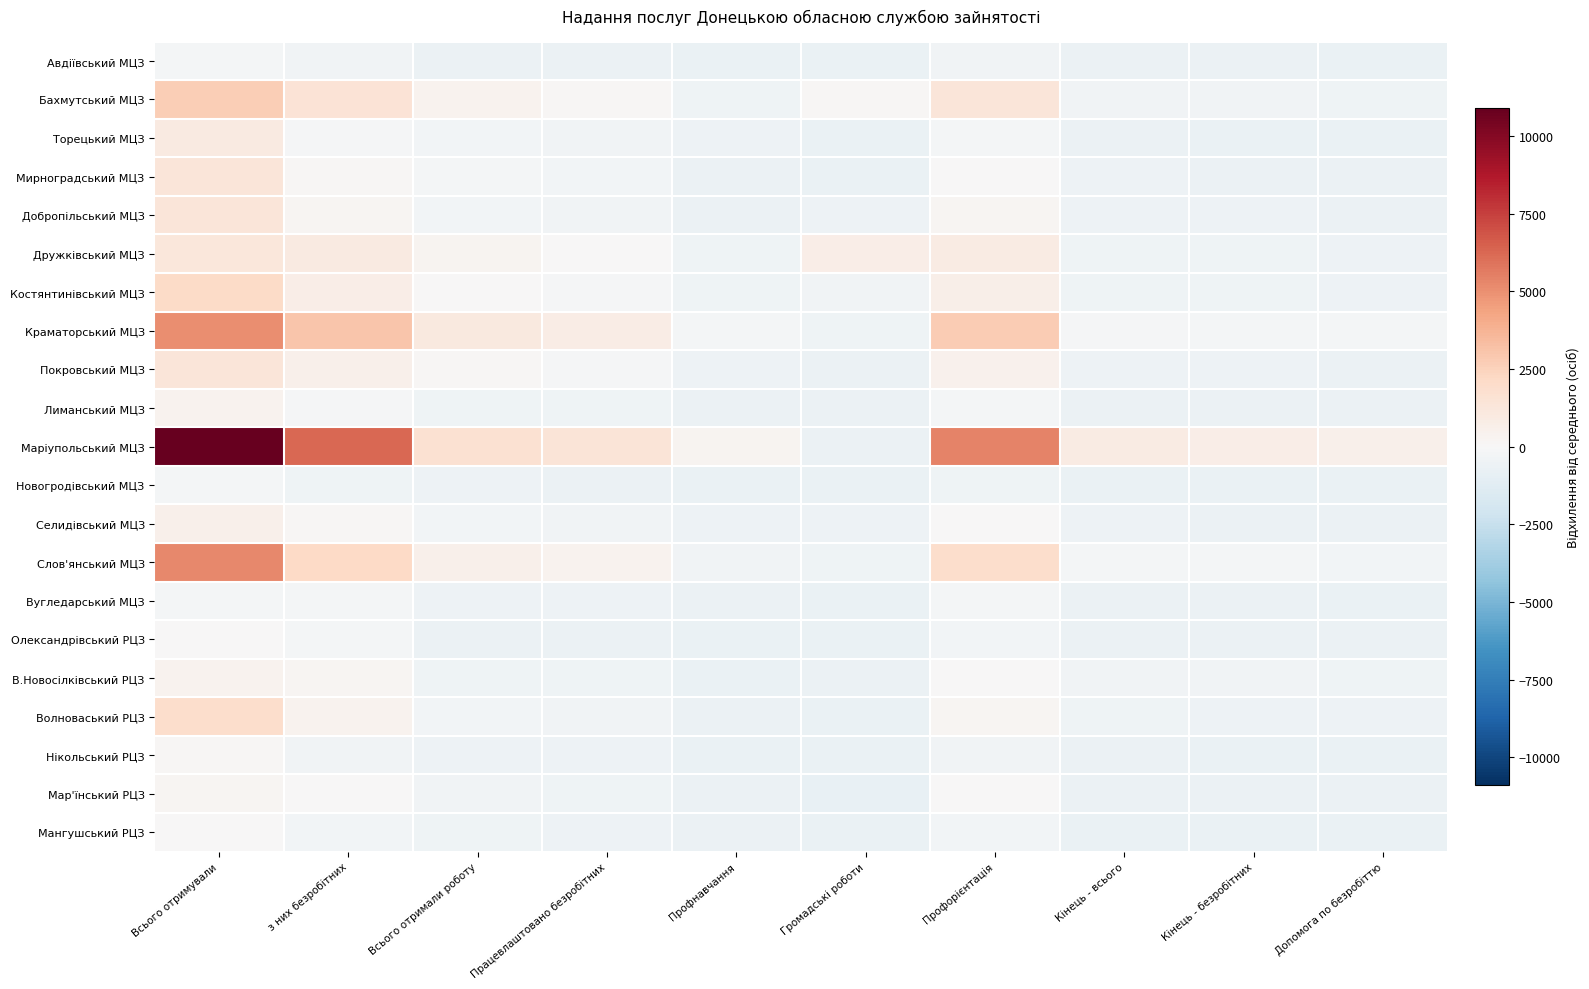

Which series has the widest spread of values?

Маріупольський МЦЗ